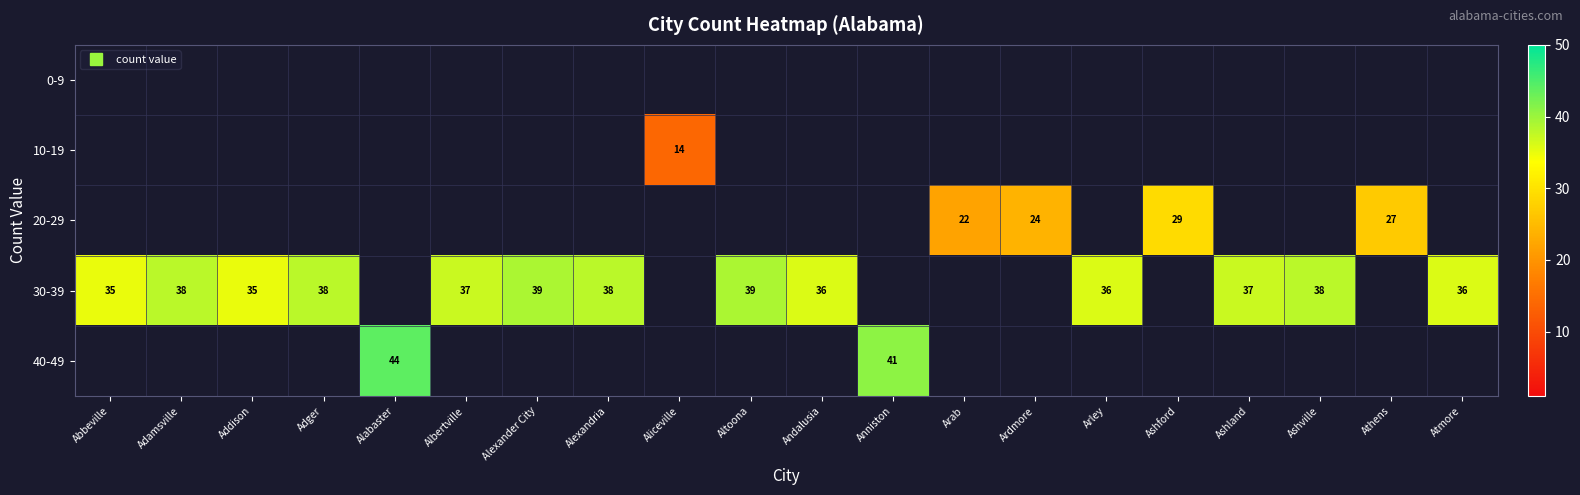

What is the minimum value shown in the chart?

14.0